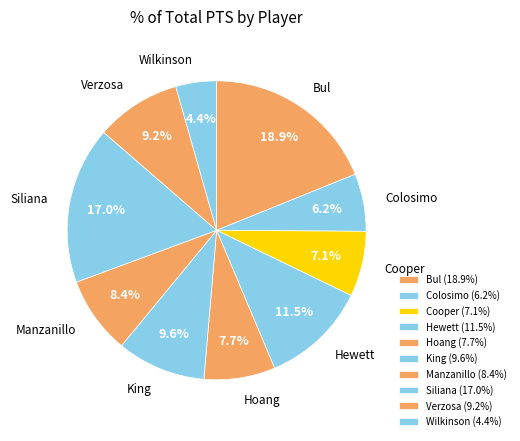

Does any single category account for the majority?

No